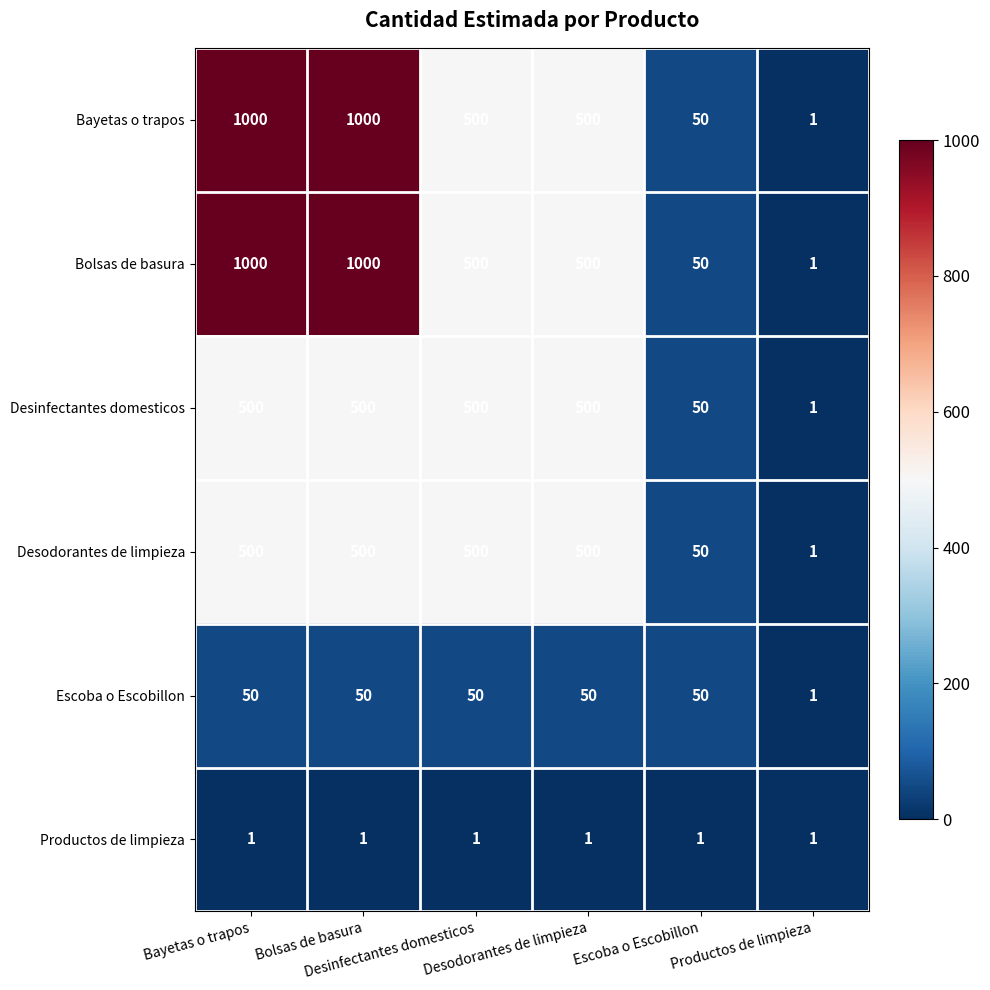

At which category is the sum across all series the highest?

Bayetas o trapos